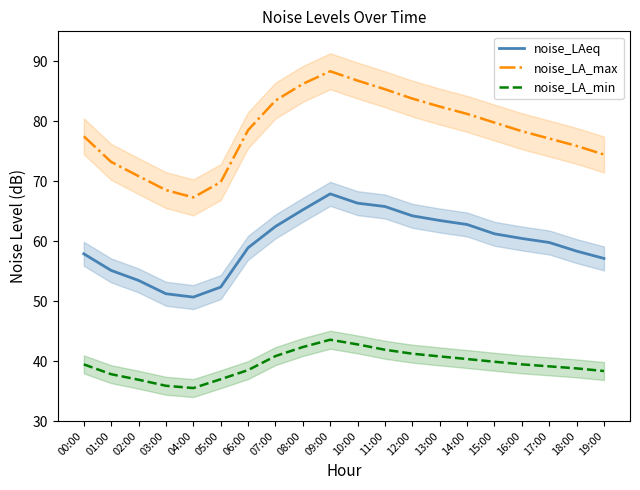

What is the difference between the maximum and minimum values in the noise_LA_max series?

21.0